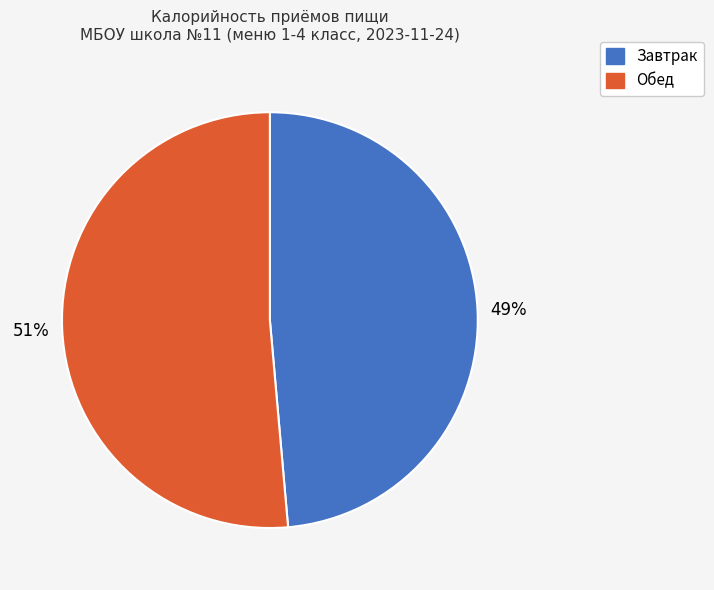

To the nearest percent, what is the average slice percentage?

50%